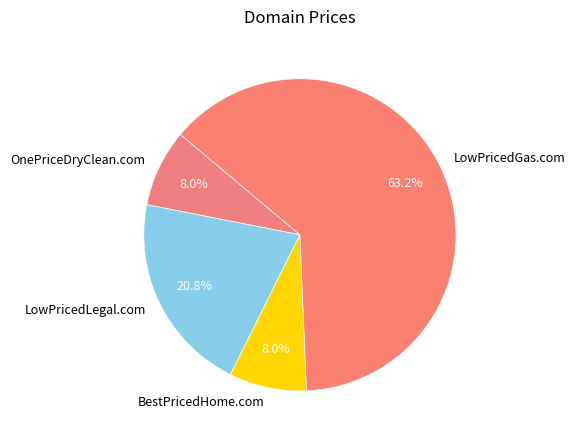

True or false: LowPricedLegal.com accounts for 6% of the total.

False